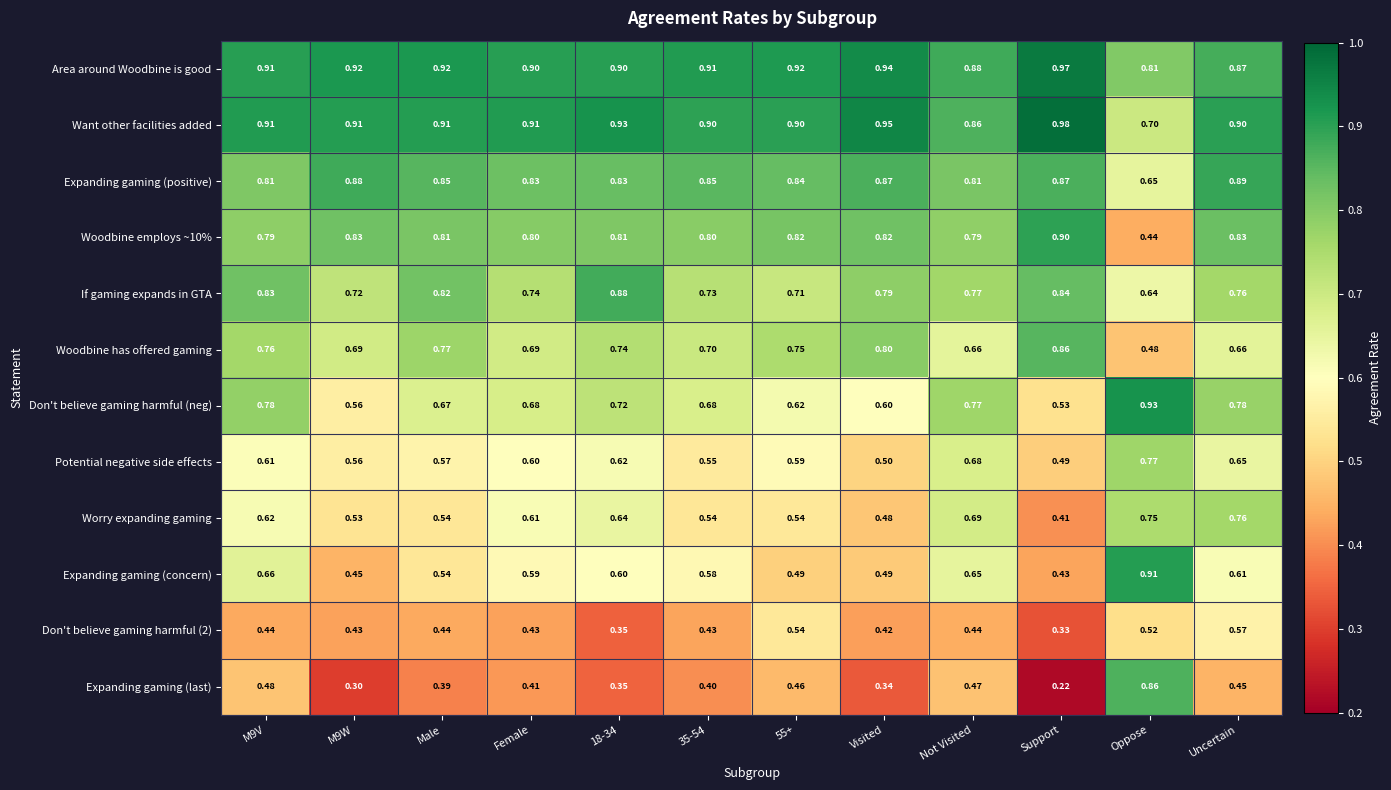

What is the total value across all series at 18-34?

8.4